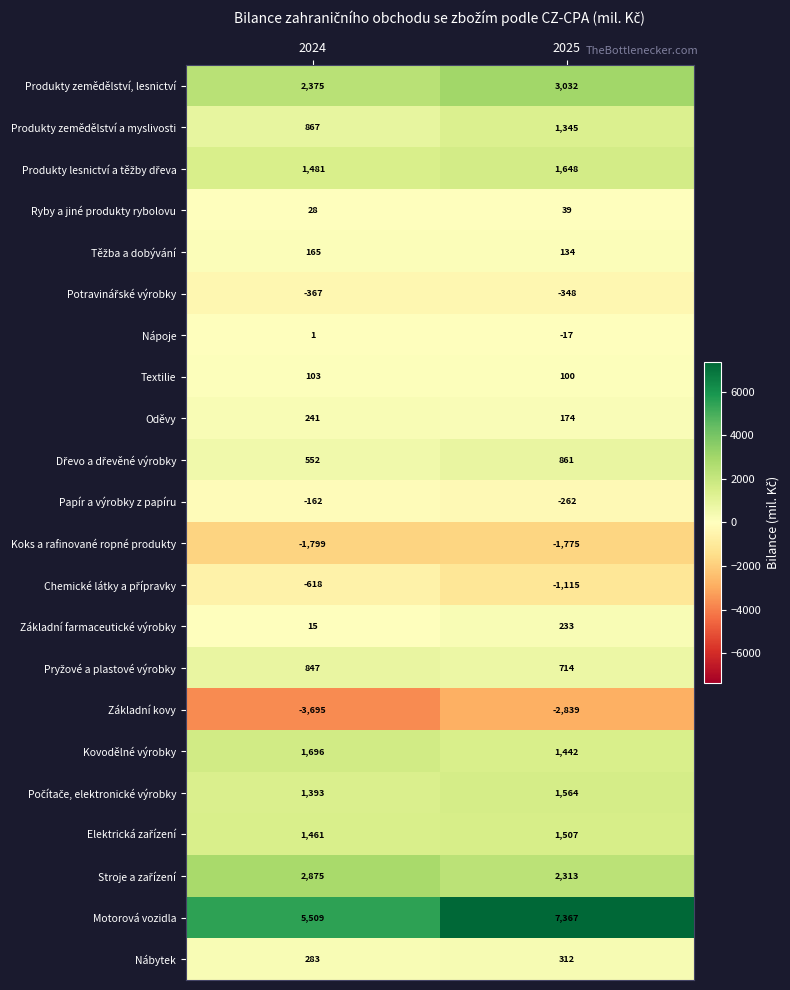

The value of Textilie at 2024 is 103. True or false?

True